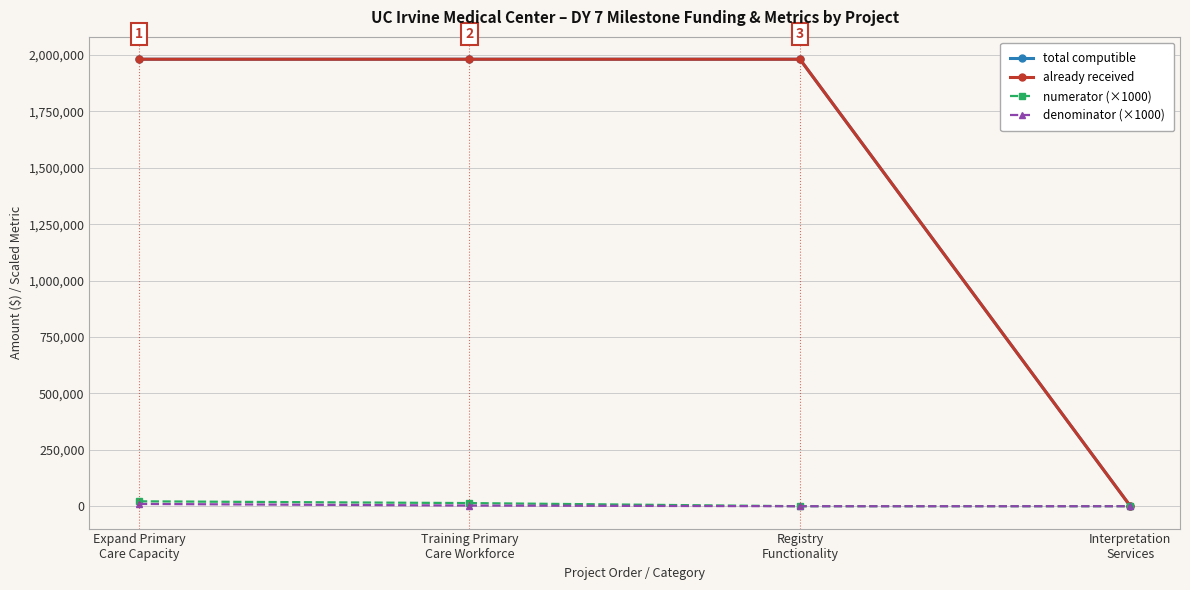

What is the label of the 3rd point from the left?

Registry
Functionality